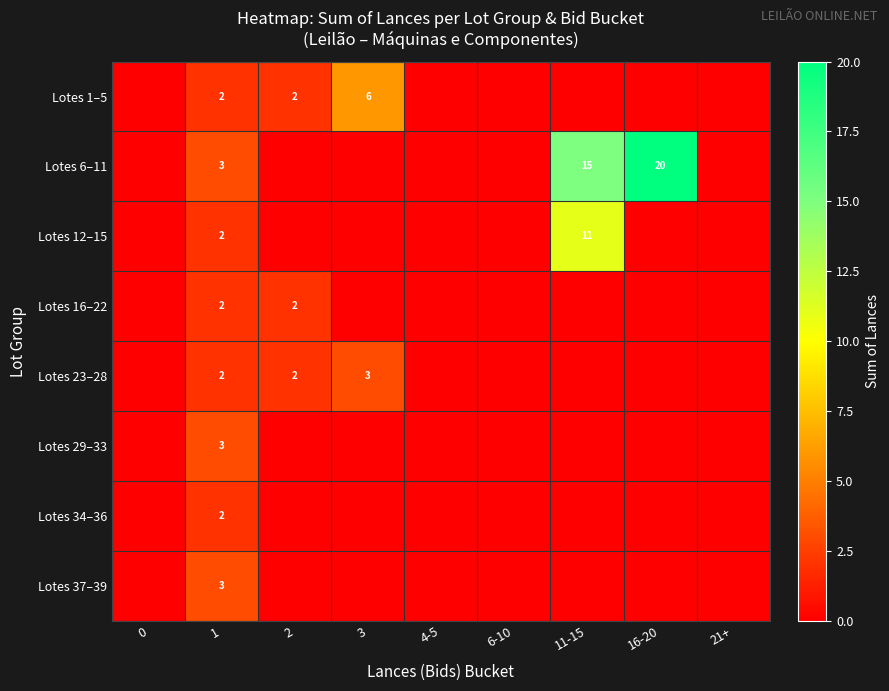

The Lotes 23–28 series shows 2 at 2. True or false?

True